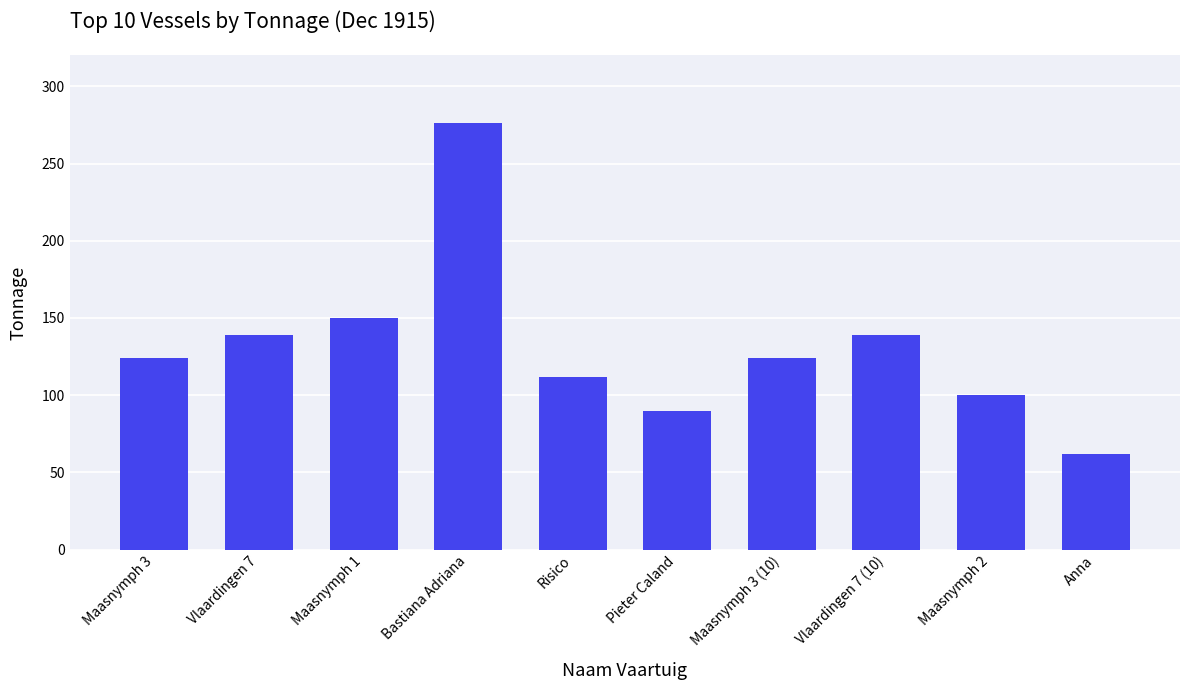

Reading right to left, what are all the values shown in this chart?

Anna=62	Maasnymph 2=100	Vlaardingen 7 (10)=139	Maasnymph 3 (10)=124	Pieter Caland=90	Risico=112	Bastiana Adriana=276	Maasnymph 1=150	Vlaardingen 7=139	Maasnymph 3=124